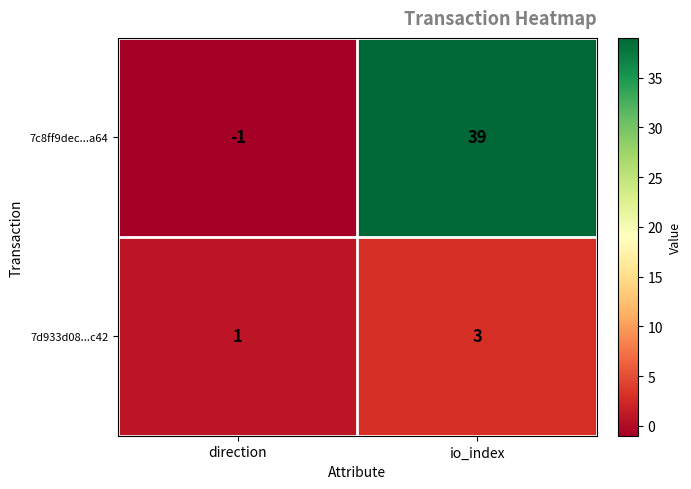

Which series has the largest range (max minus min)?

7c8ff9dec...a64